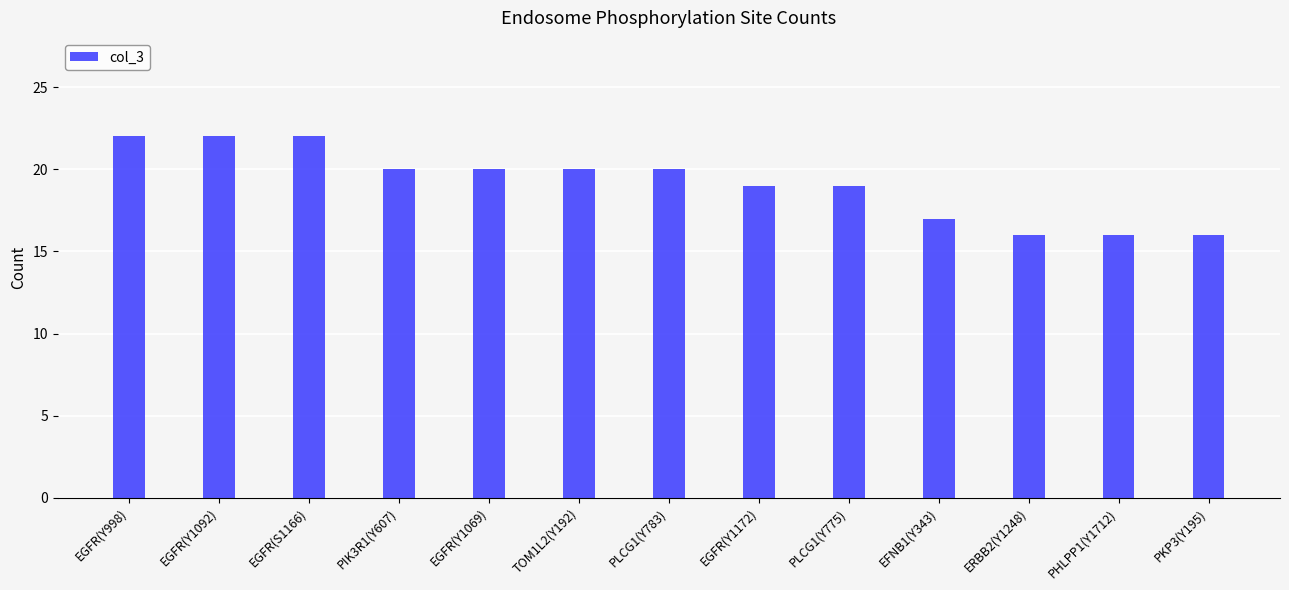

What is the label of the 8th bar from the right?

TOM1L2(Y192)